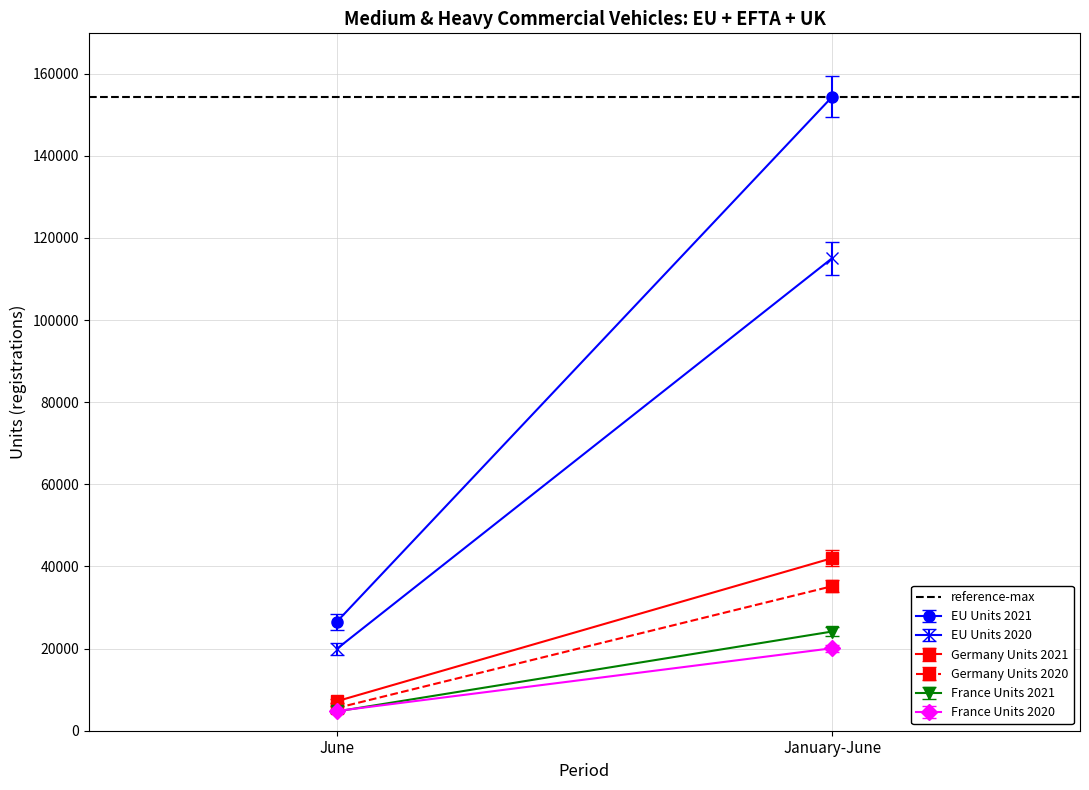

List the labels in order of France Units 2021 value, largest first.

January-June, June